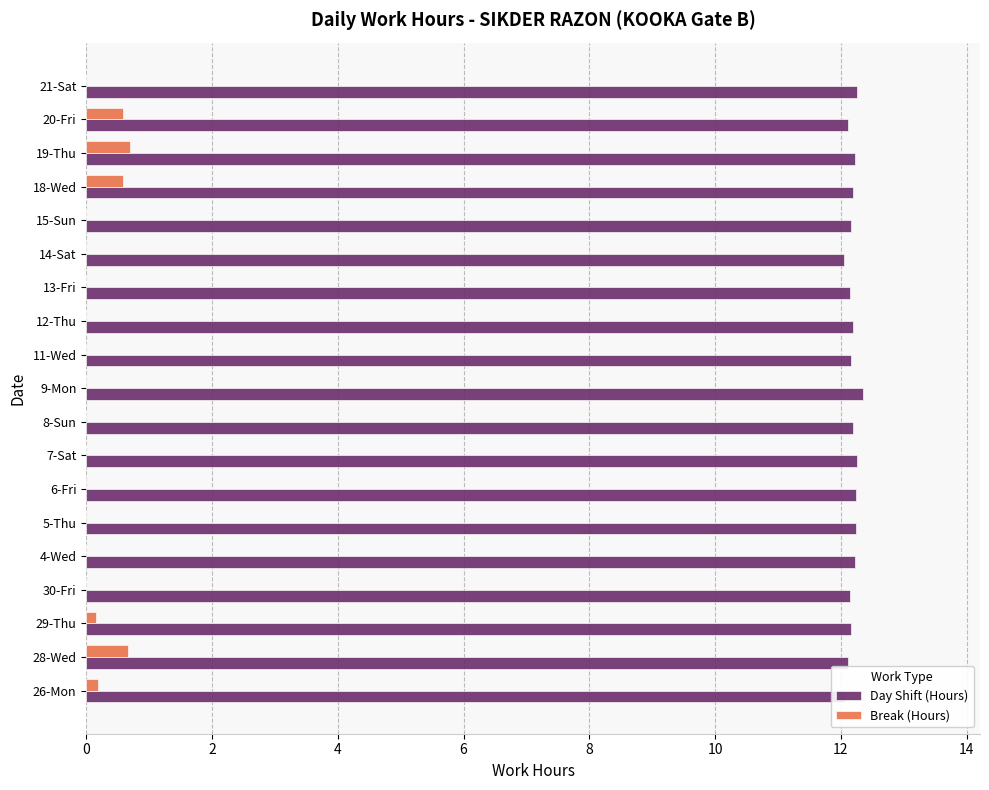

Is the value of Day Shift (Hours) at 8-Sun greater than the value of Break (Hours) at 19-Thu?

Yes